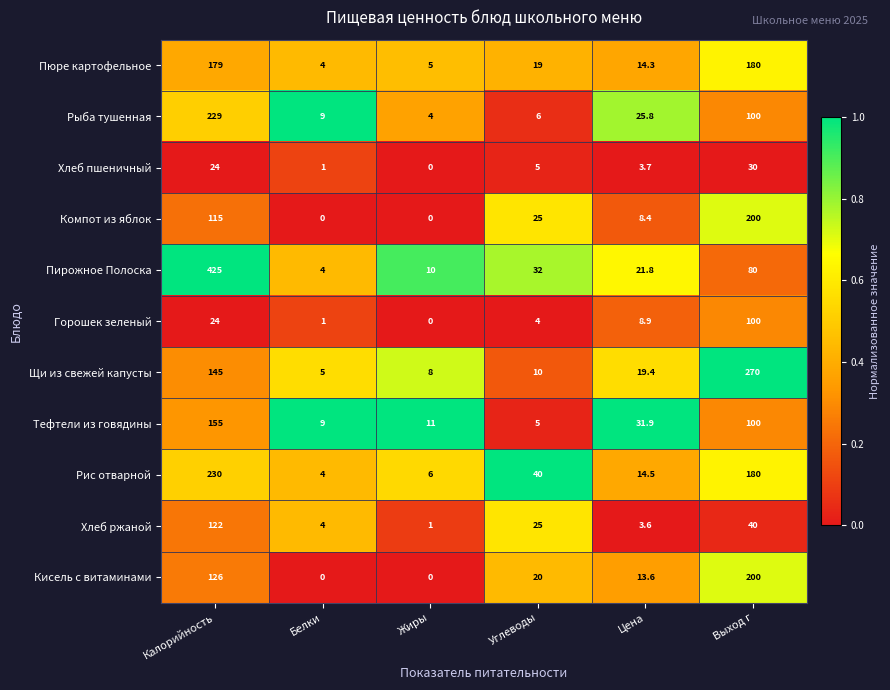

How many series are shown in this chart?

11